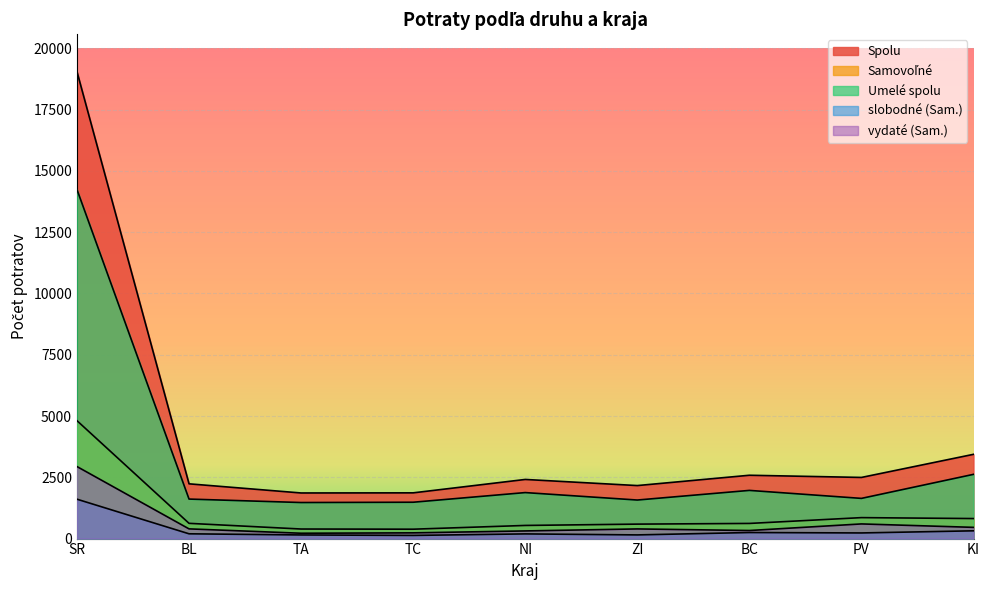

In vydaté (Sam.), how many points are lower than both neighbors (excluding endpoints)?

2